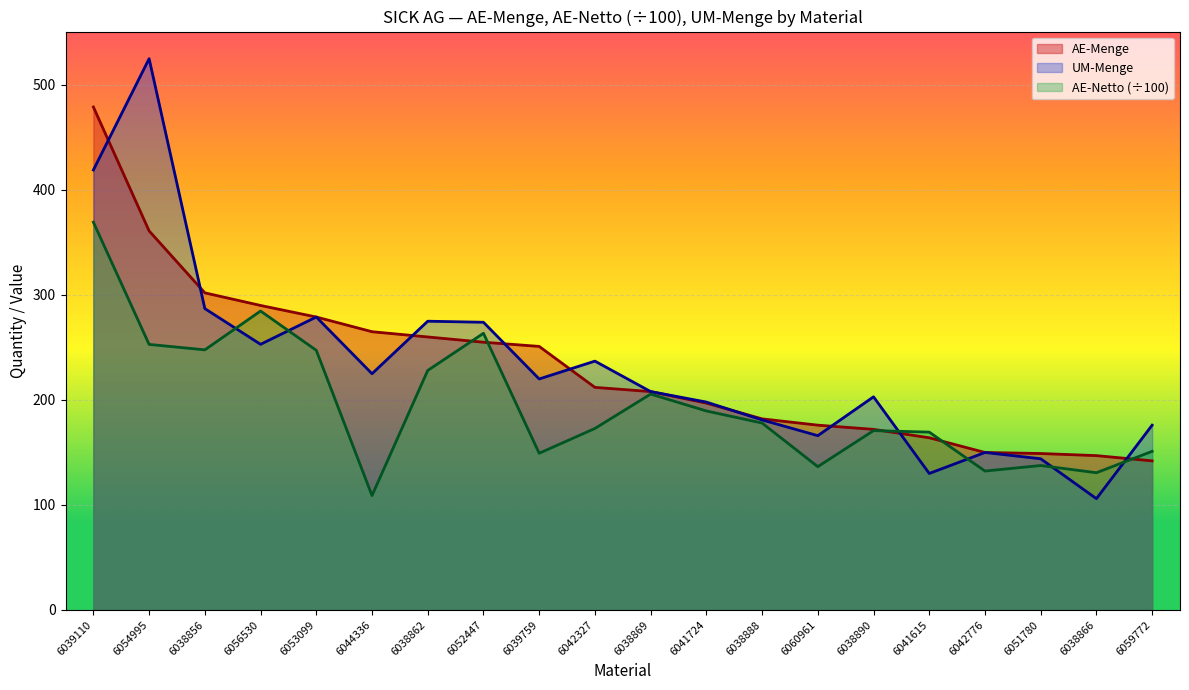

What position from the right is 6038890?

6